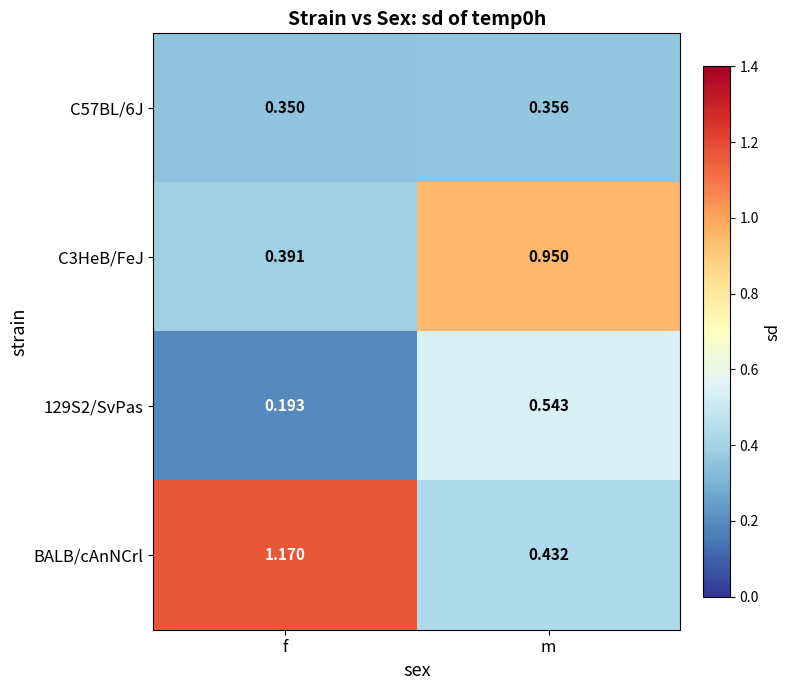

Which category has the lowest value across all series?

f